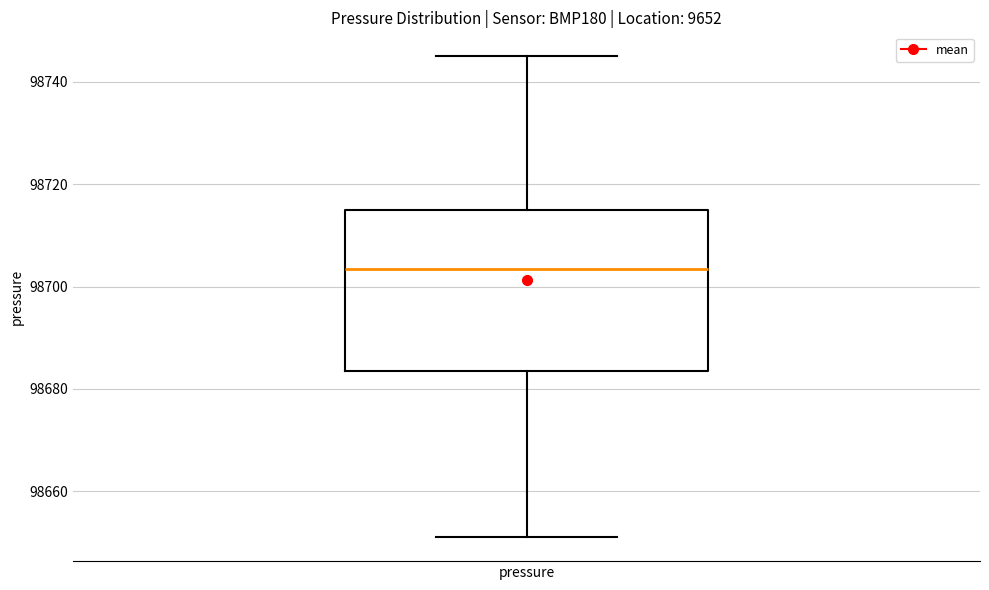

Read this box plot against the y-axis: the position of the median line, the range covered by the box, and the ends of both whiskers. The values are not printed on the chart, so give them approximately, as read against the axis.

median 98704, box 98684 to 98716, whiskers 98652 to 98746